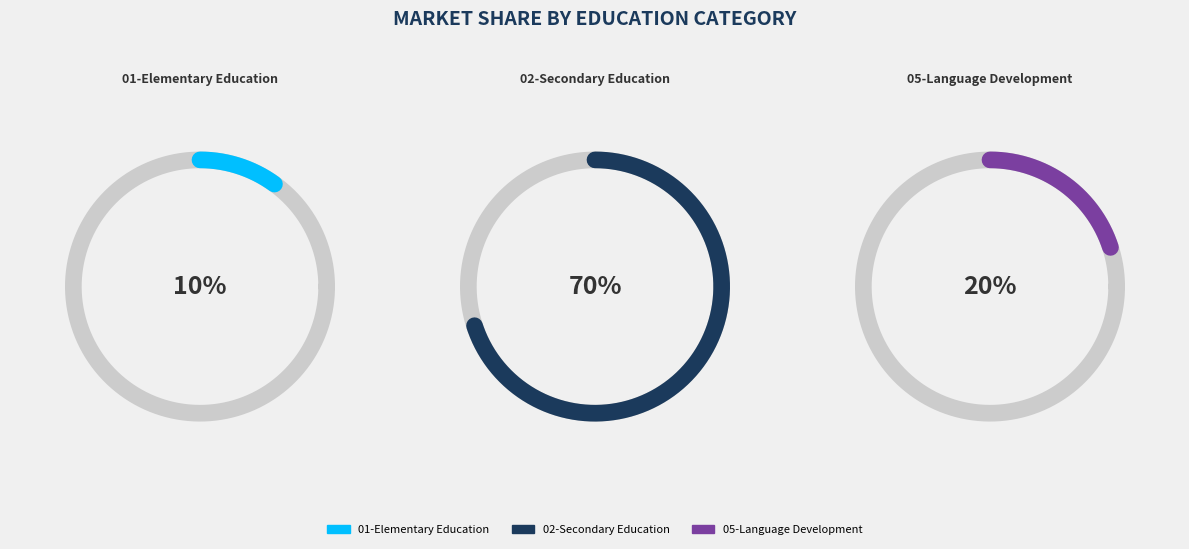

To the nearest percent, what is the combined percentage of 05-Language Development and 02-Secondary Education?

90%